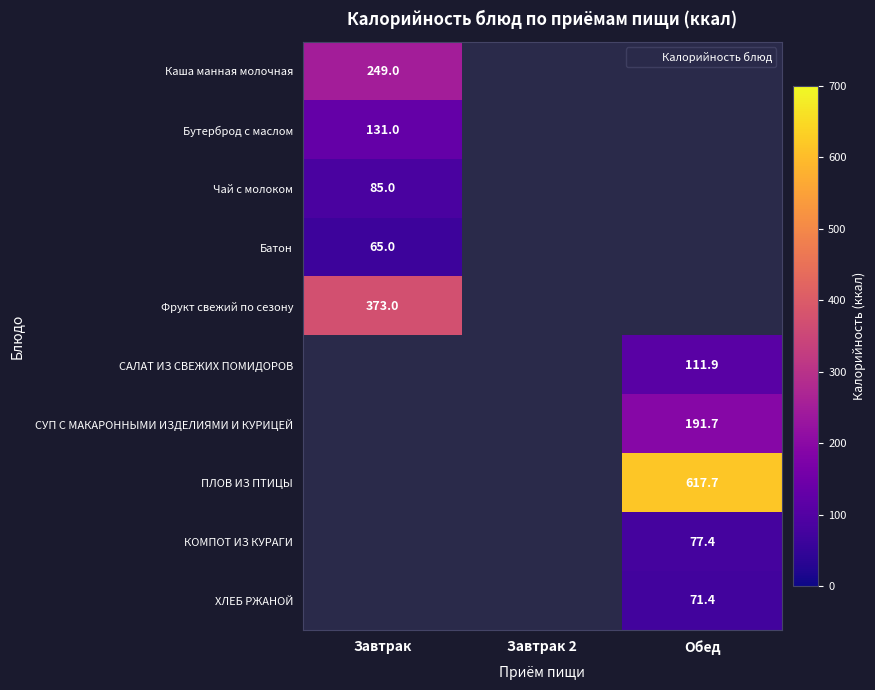

The Батон series shows 65.0 at Завтрак. True or false?

True